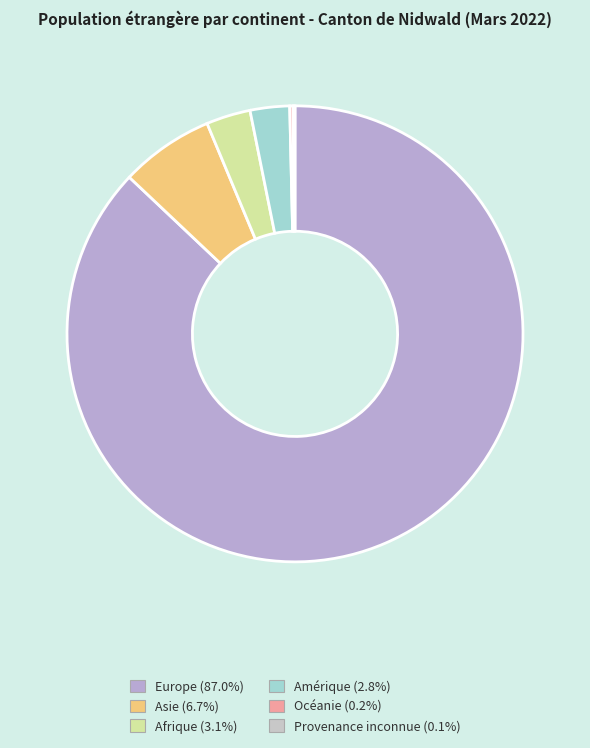

Between Afrique and Europe, which is larger?

Europe